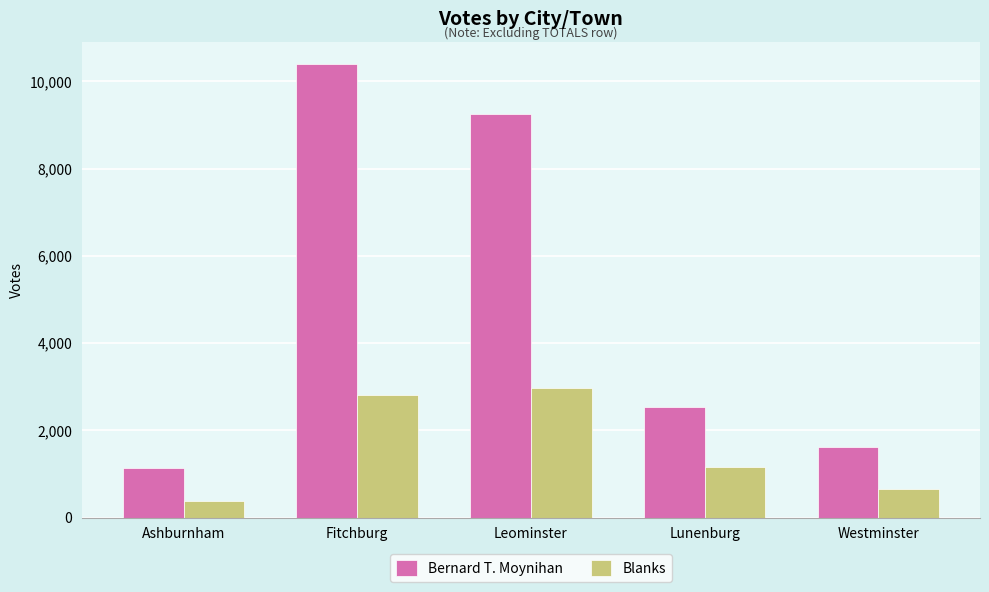

What are all the series names shown in the legend?

Bernard T. Moynihan, Blanks